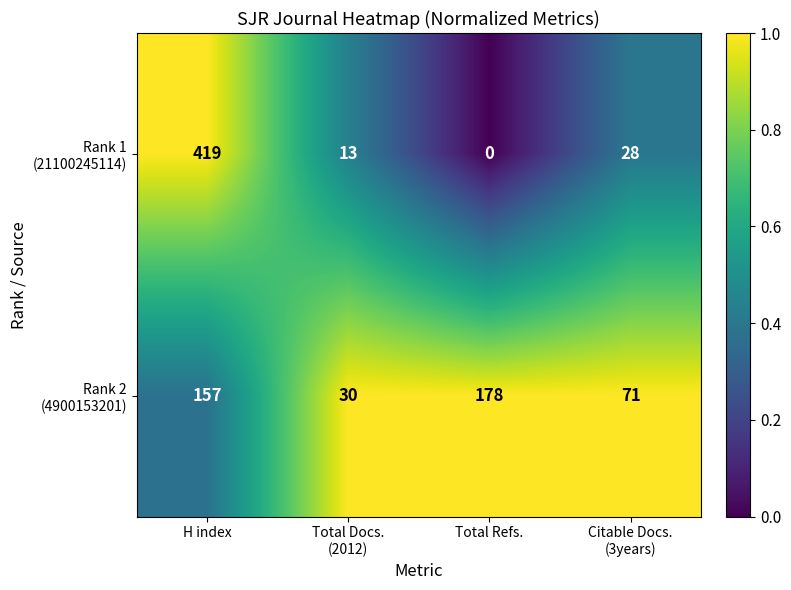

What is the greatest value displayed?

419